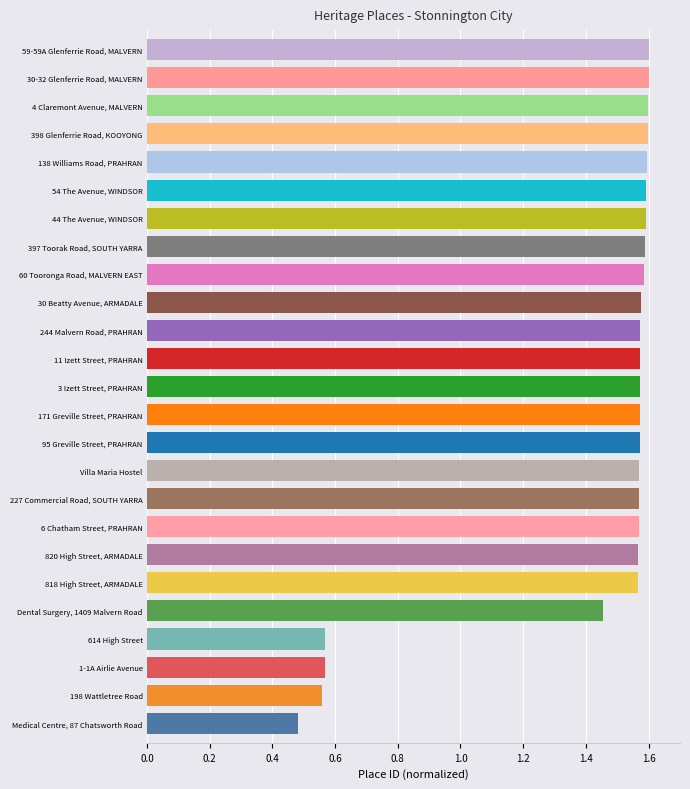

The chart shows a value of 1.6 at Villa Maria Hostel. True or false?

True